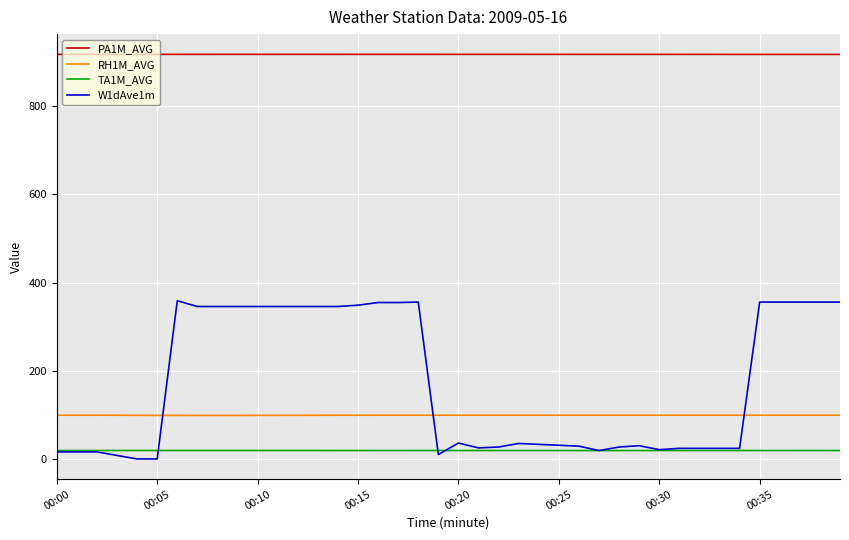

List the series in order of their peak value, highest first.

PA1M_AVG, W1dAve1m, RH1M_AVG, TA1M_AVG